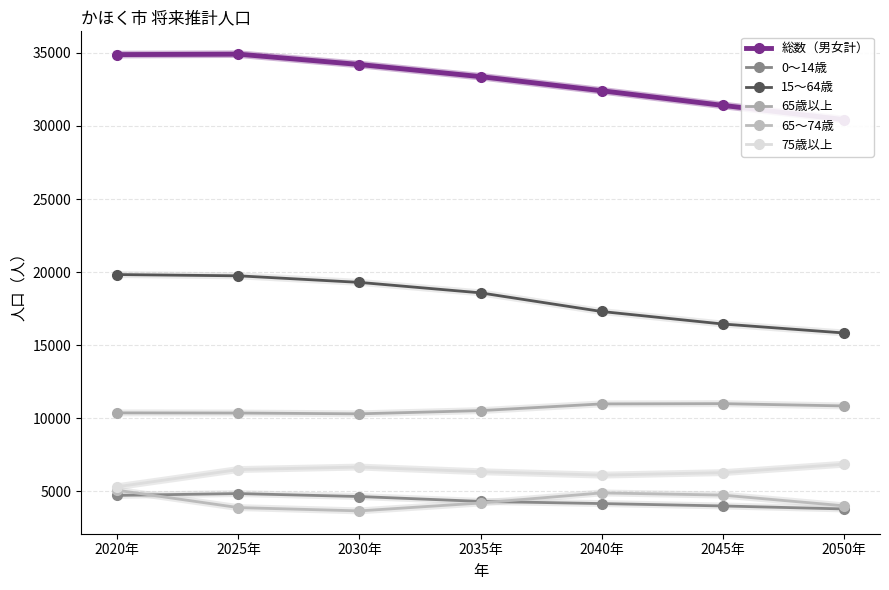

True or false: 65歳以上 has a value of 10356 at 2020年.

True